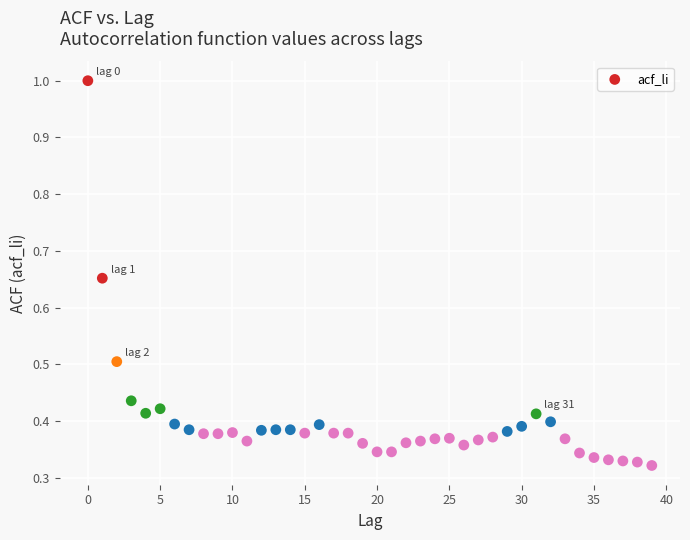

Count the number of points in this scatter plot.

40